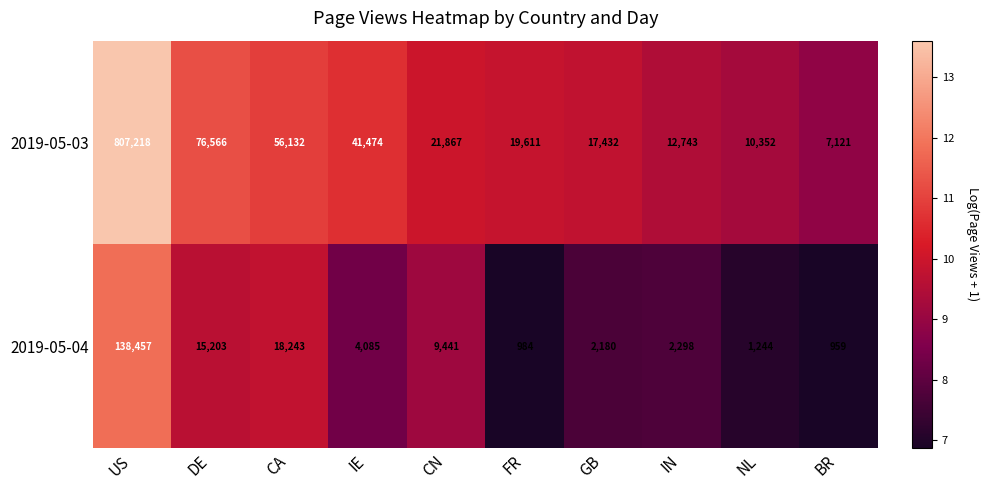

What is the difference between the maximum and minimum values in the 2019-05-03 series?

800097